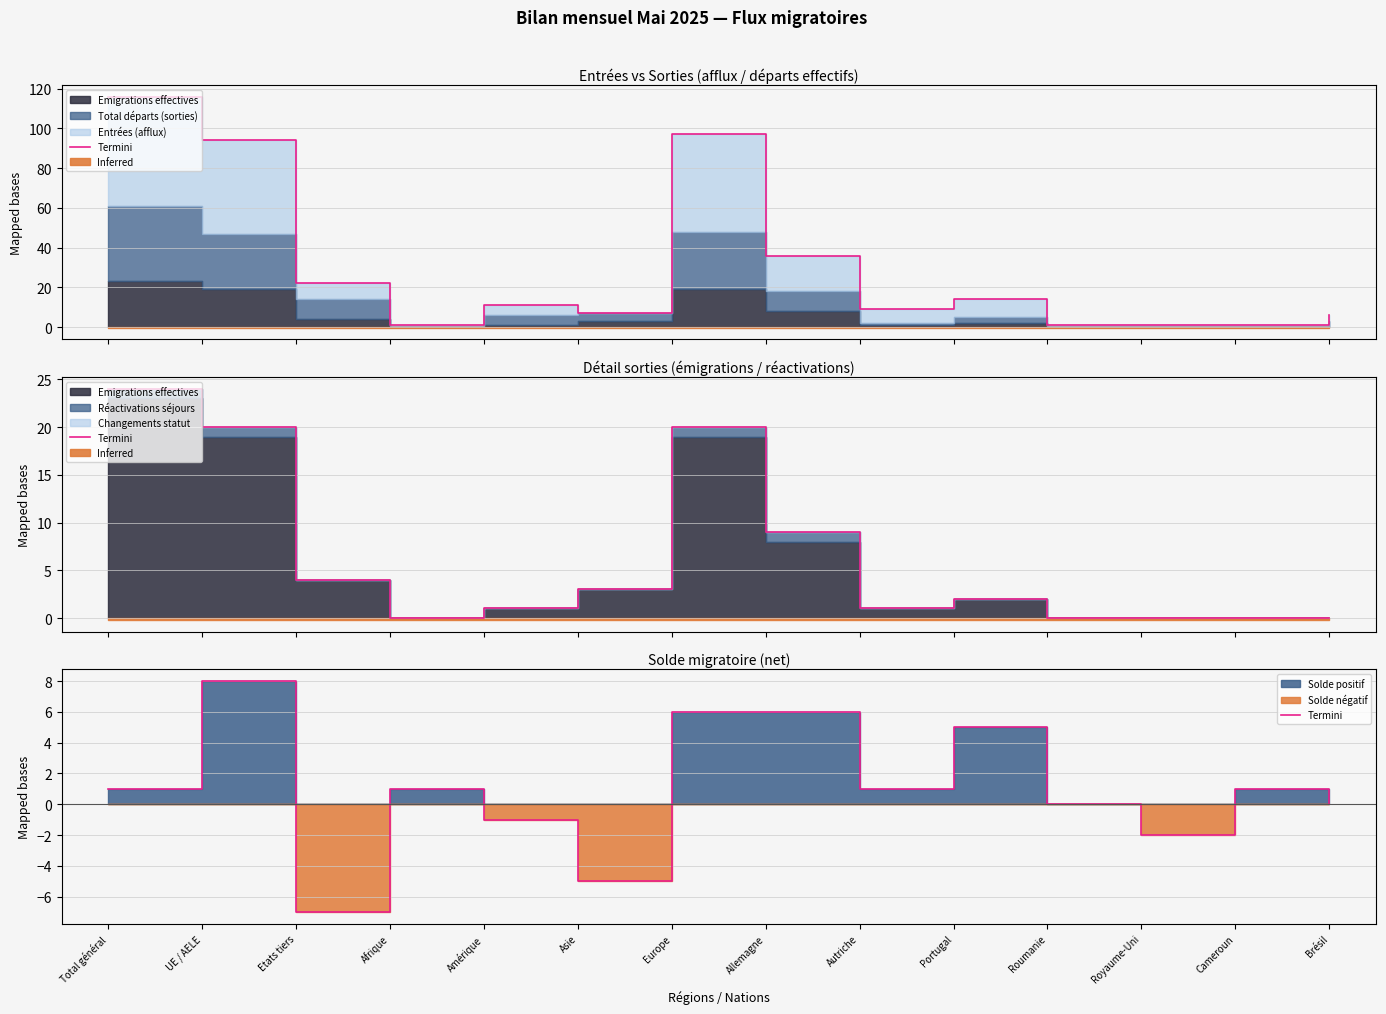

Which label corresponds to the largest value in the chart?

UE / AELE